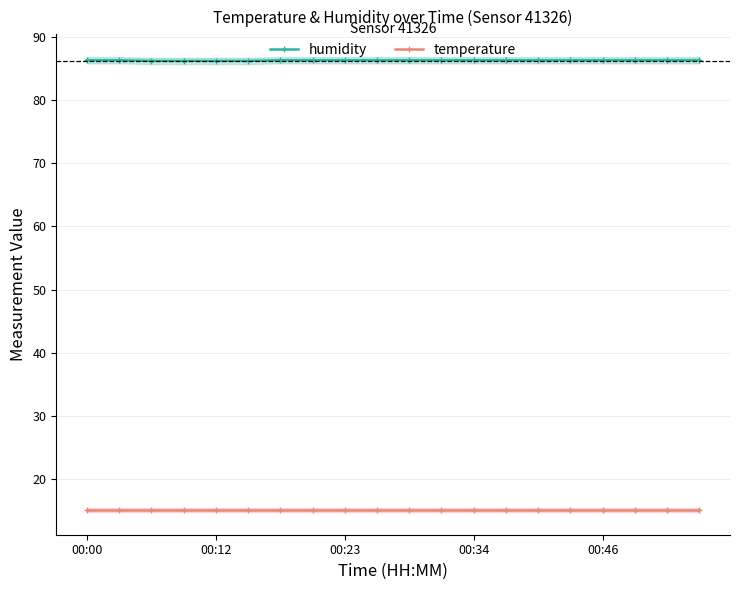

The temperature series shows 20.8 at 00:00. True or false?

False